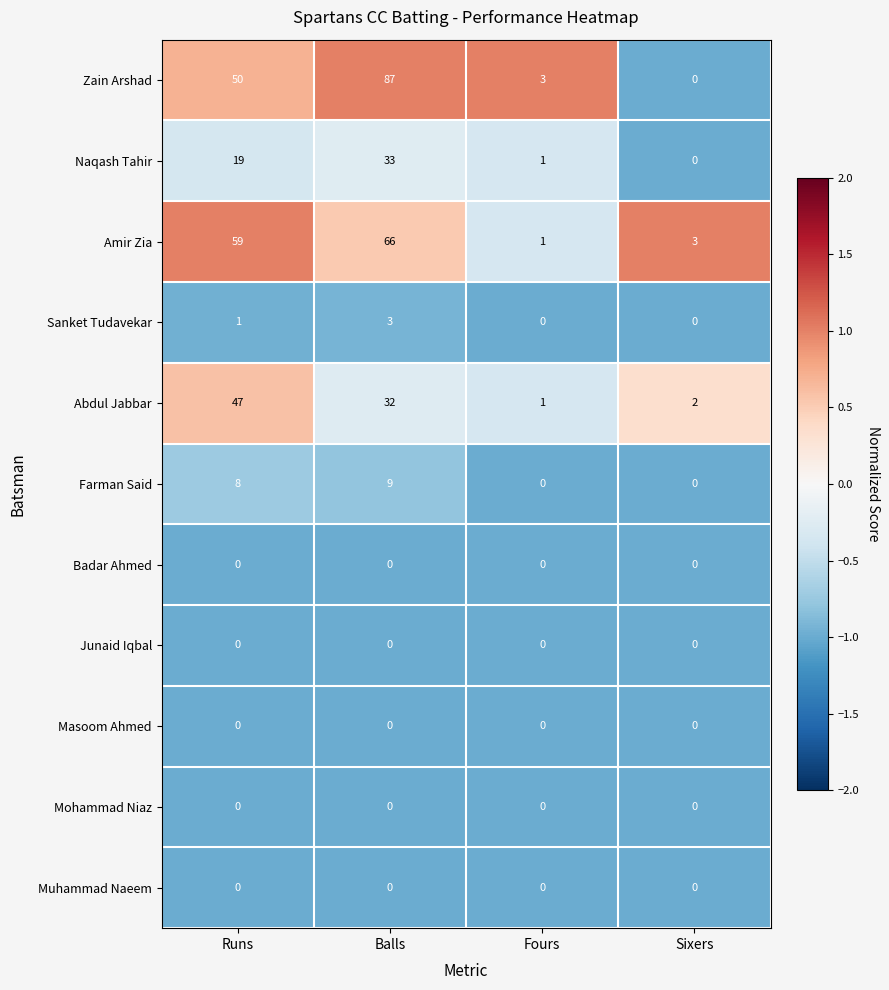

What is the difference between the Zain Arshad values at Fours and Runs?

47